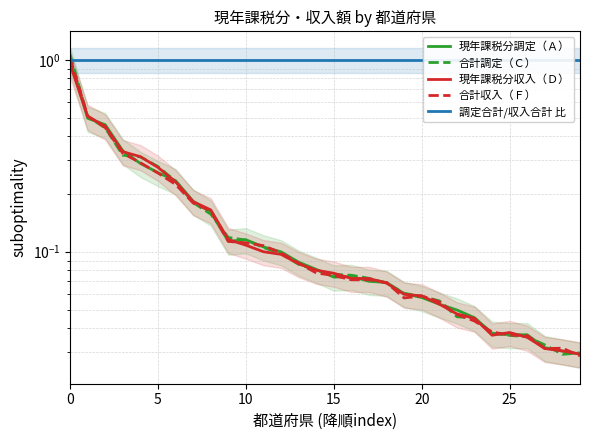

How many interior local valleys does the 合計収入（Ｆ） series have?

3